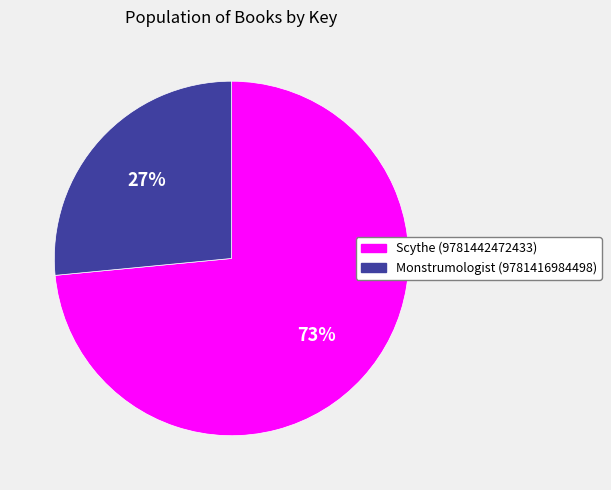

True or false: Monstrumologist (9781416984498) accounts for 27% of the total.

True